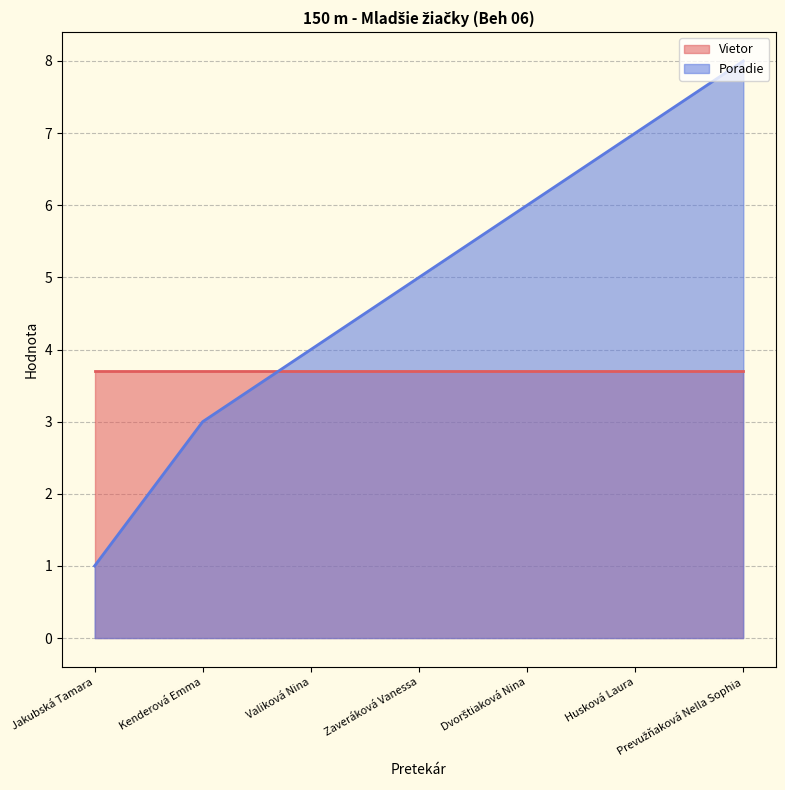

At how many categories does at least one series exceed 1?

7